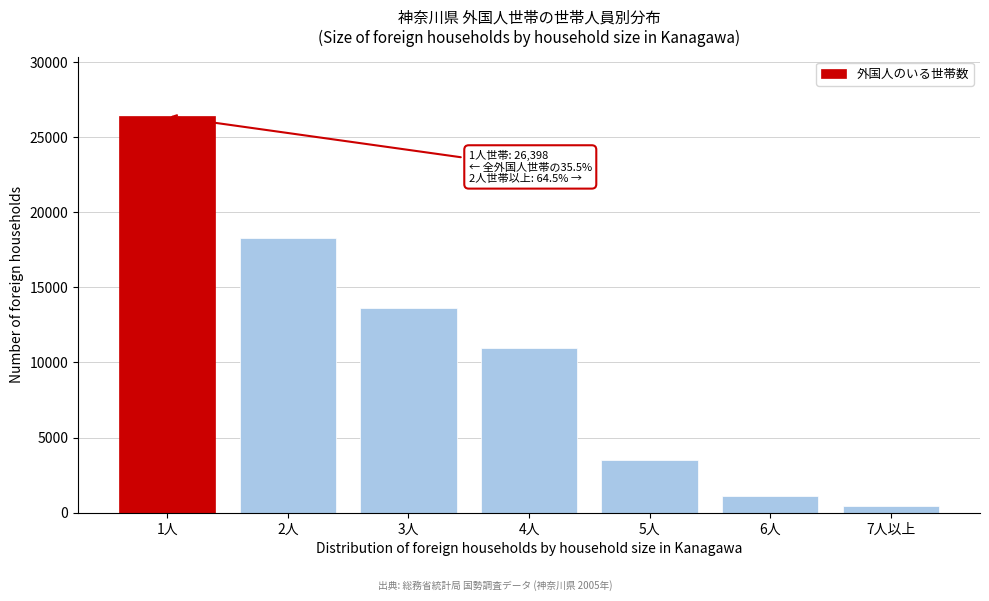

Reading left to right, list all the values displayed in this chart.

26398	18290	13652	10988	3507	1126	464